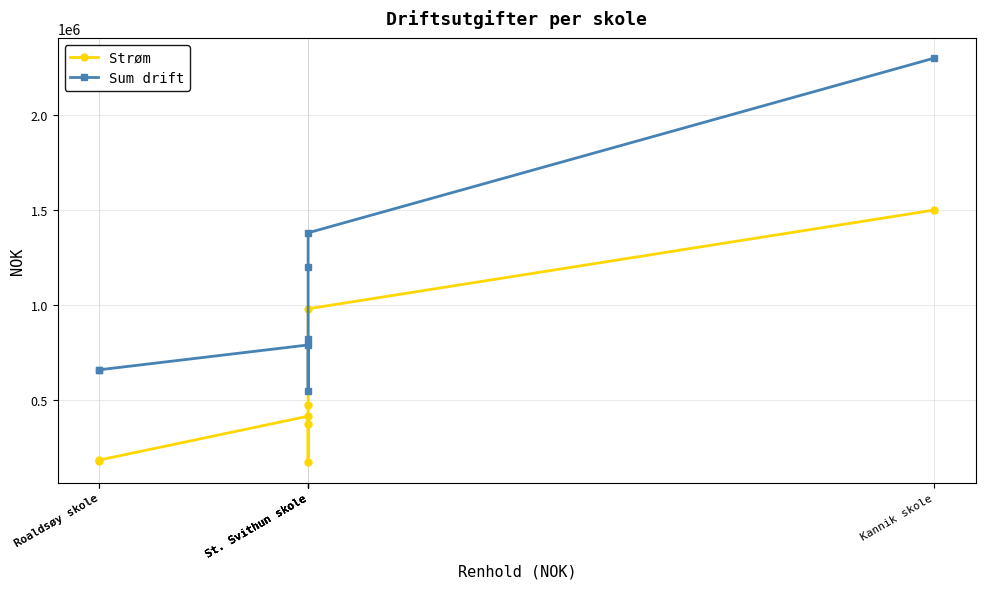

How many lines are shown in the chart?

2